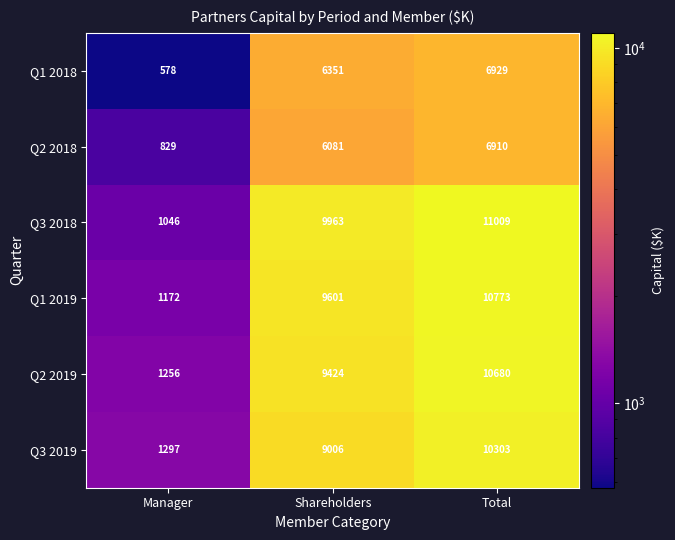

Reading right to left, transcribe all the data shown in this chart.

Q1 2018: 6929	6351	578
Q2 2018: 6910	6081	829
Q3 2018: 11009	9963	1046
Q1 2019: 10773	9601	1172
Q2 2019: 10680	9424	1256
Q3 2019: 10303	9006	1297